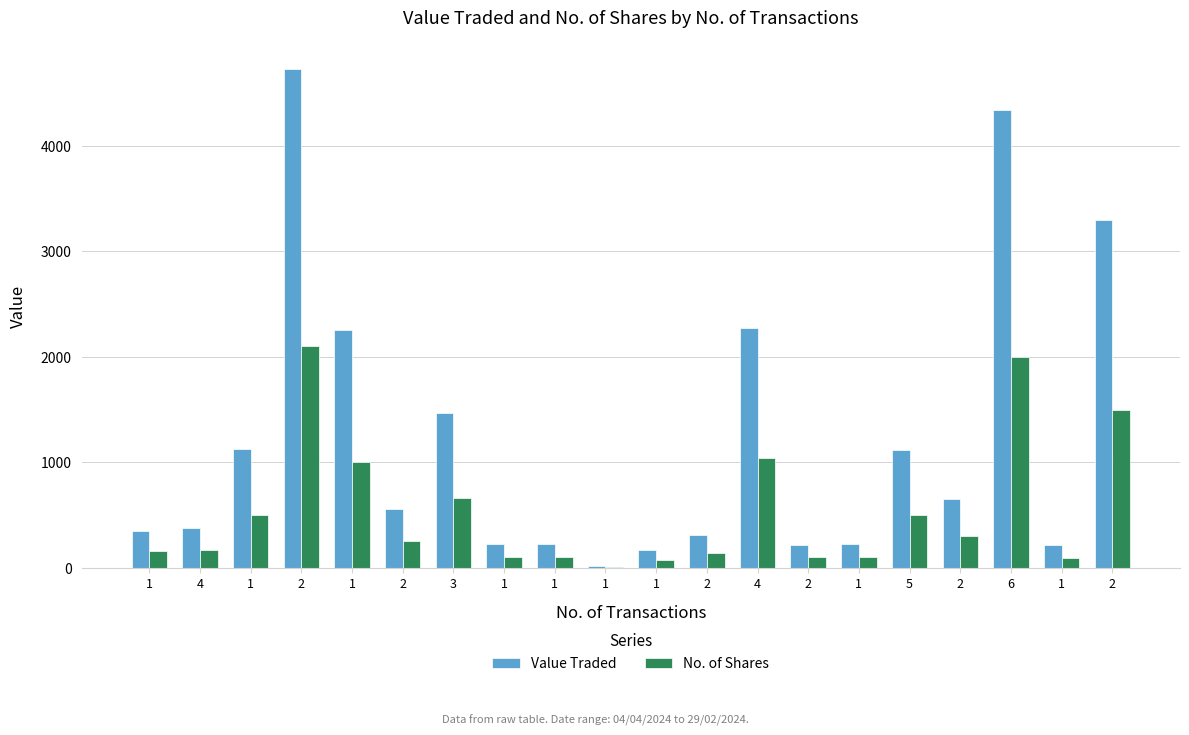

Rank the series by their average value, from highest to lowest.

Value Traded, No. of Shares